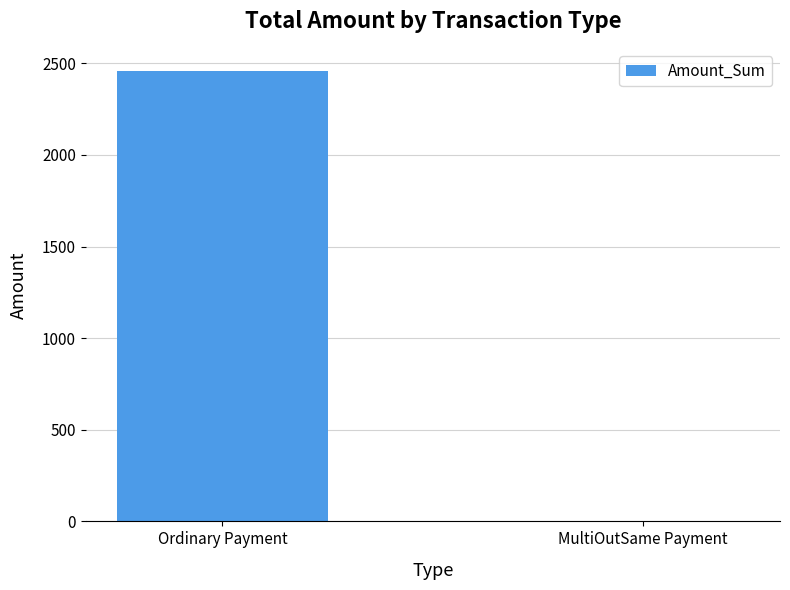

What value does the data have at Ordinary Payment?

2455.9